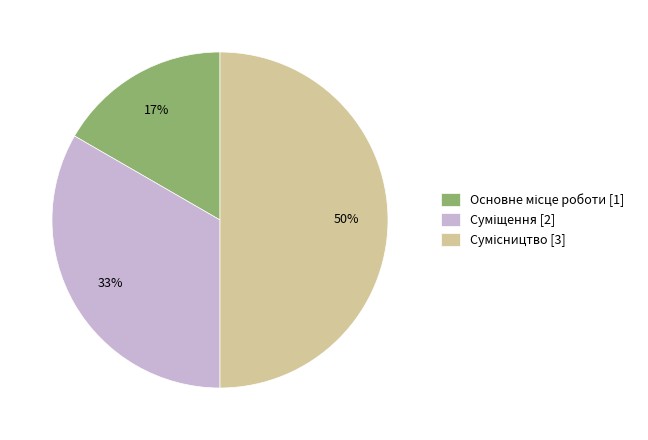

To the nearest percent, what is the difference between the largest and smallest slice percentages?

33%